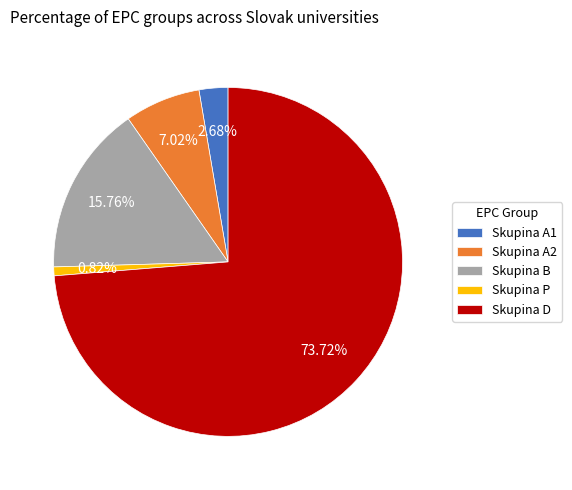

What portion of the pie excludes Skupina A2?

93.0%